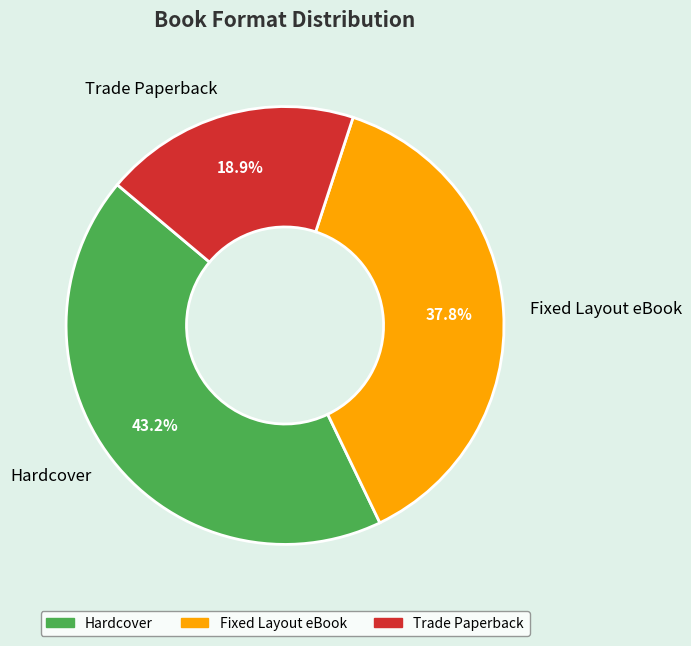

Count the number of slices in the pie.

3